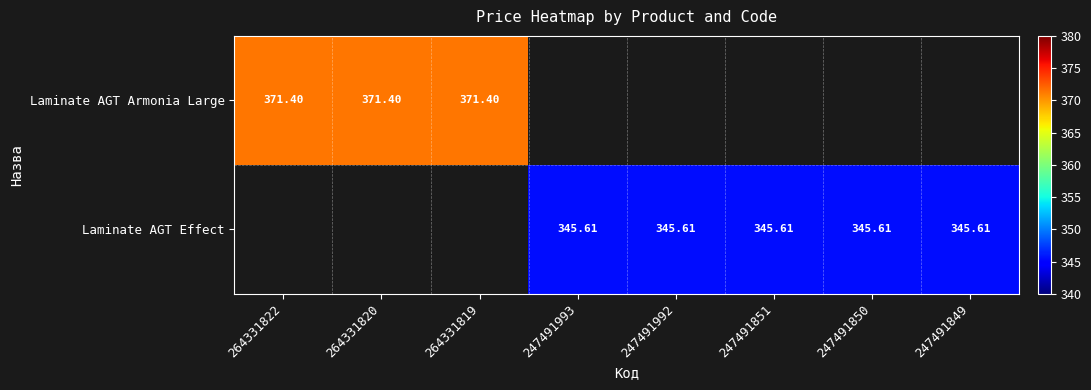

At how many categories does at least one series exceed 349?

3